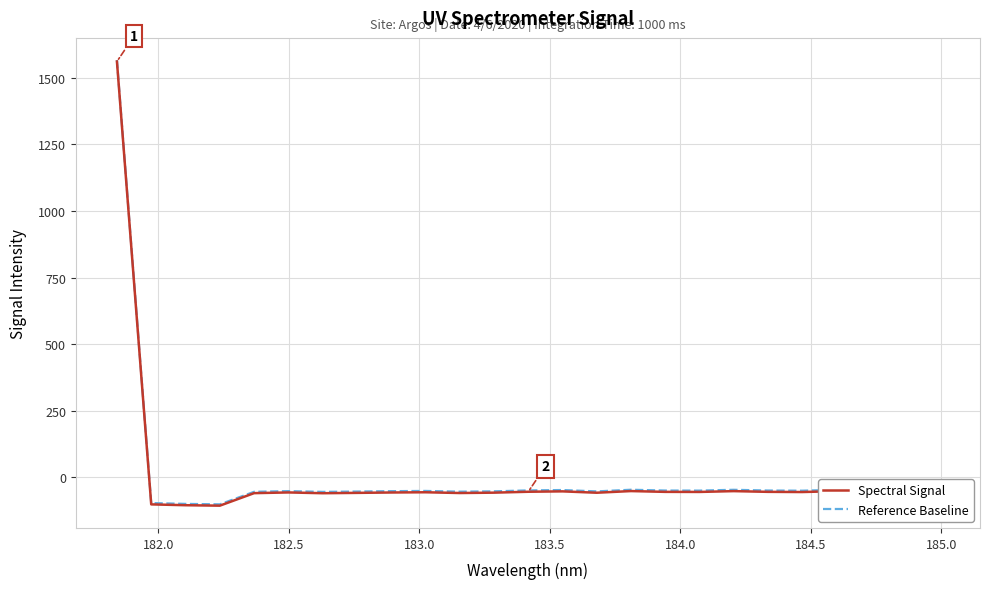

What is the minimum value shown in the chart?

-105.9